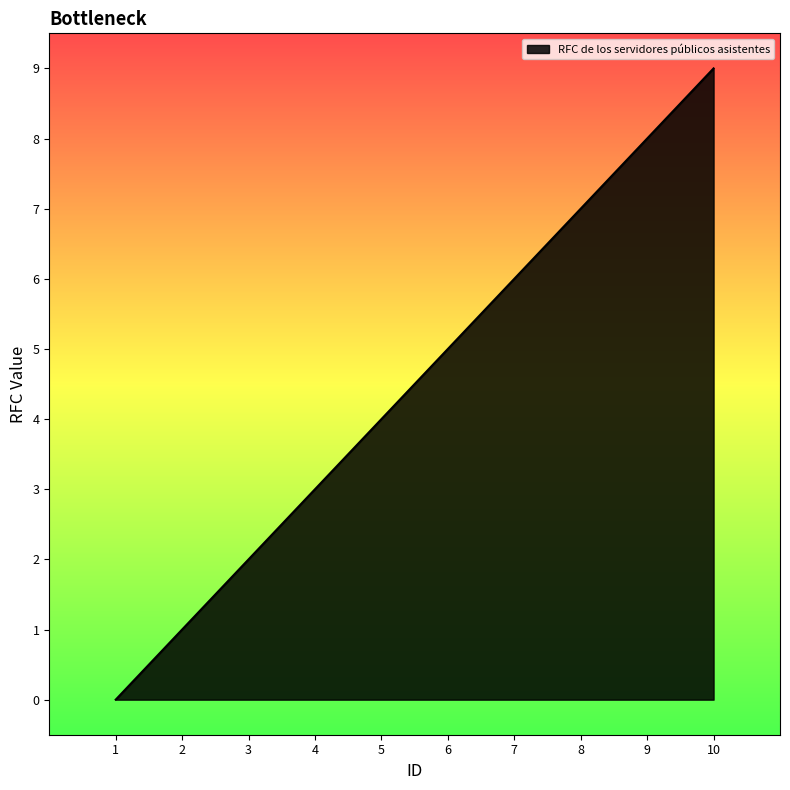

Which category has the lowest value across all series?

1